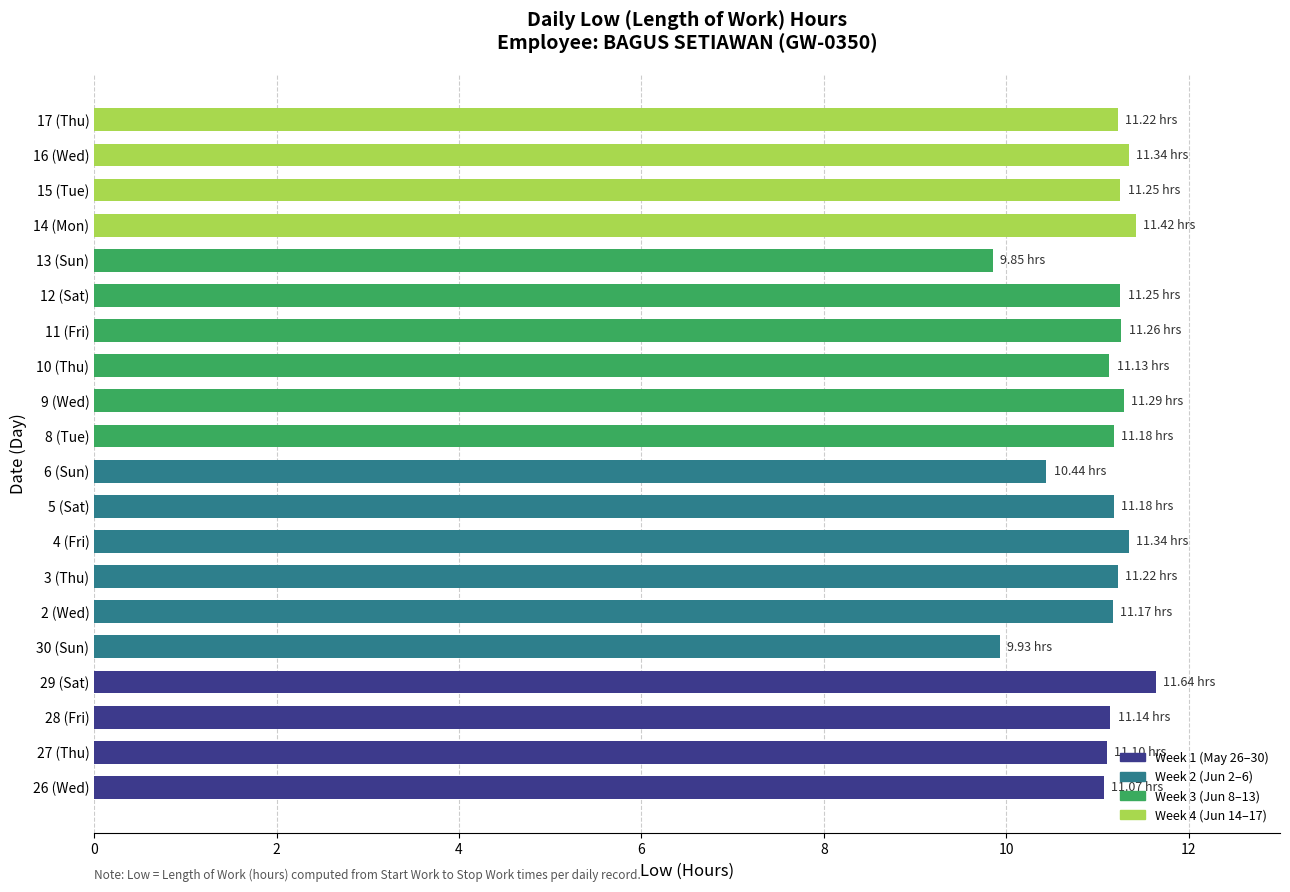

Are the bars horizontal?

Yes